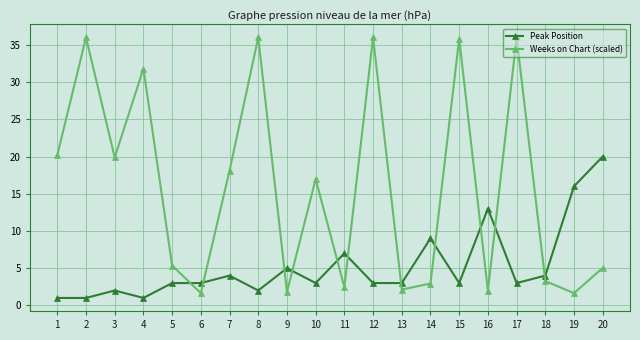

Is it true that Peak Position equals 2.0 at 8?

True